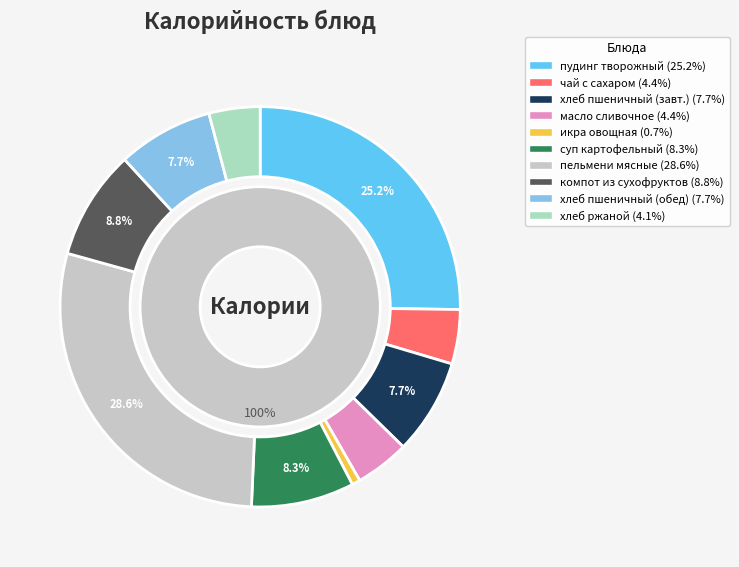

Count the number of slices in the pie.

10